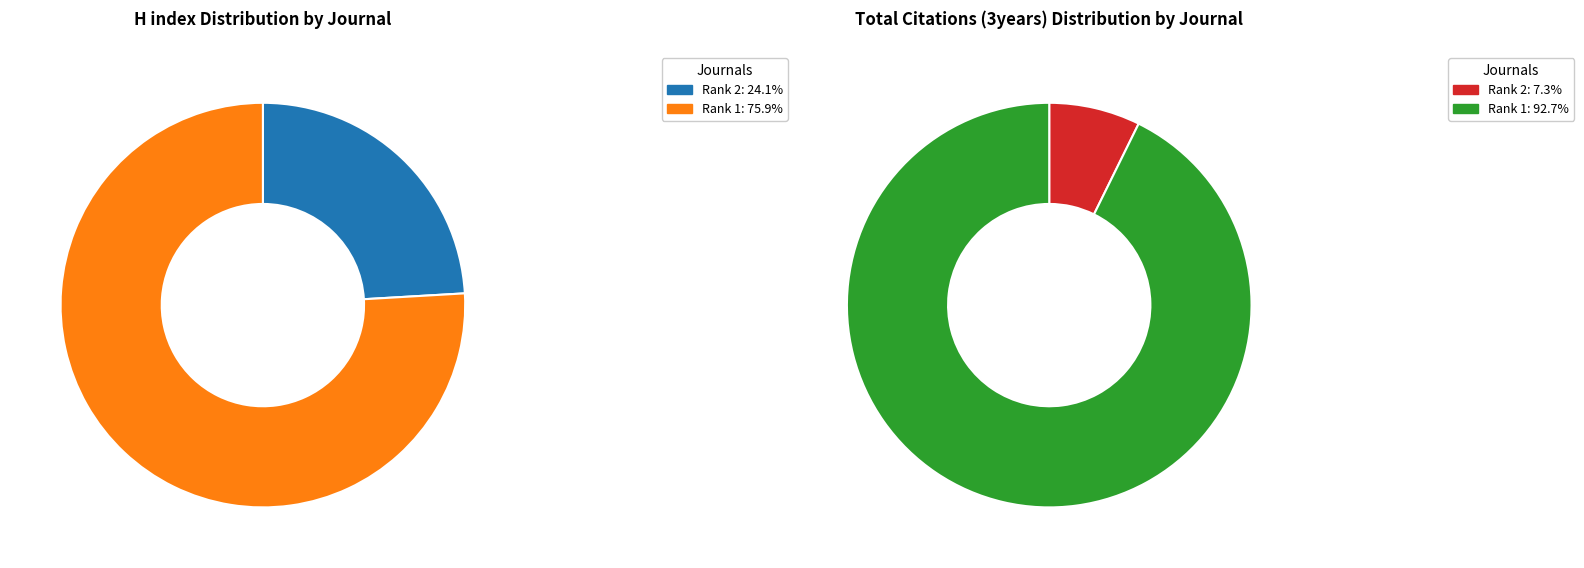

Which has a higher value, Journal of Mathematical Physics (Rank 2) or Symmetry, Integrability and Geometry (Rank 1)?

Symmetry, Integrability and Geometry (Rank 1)